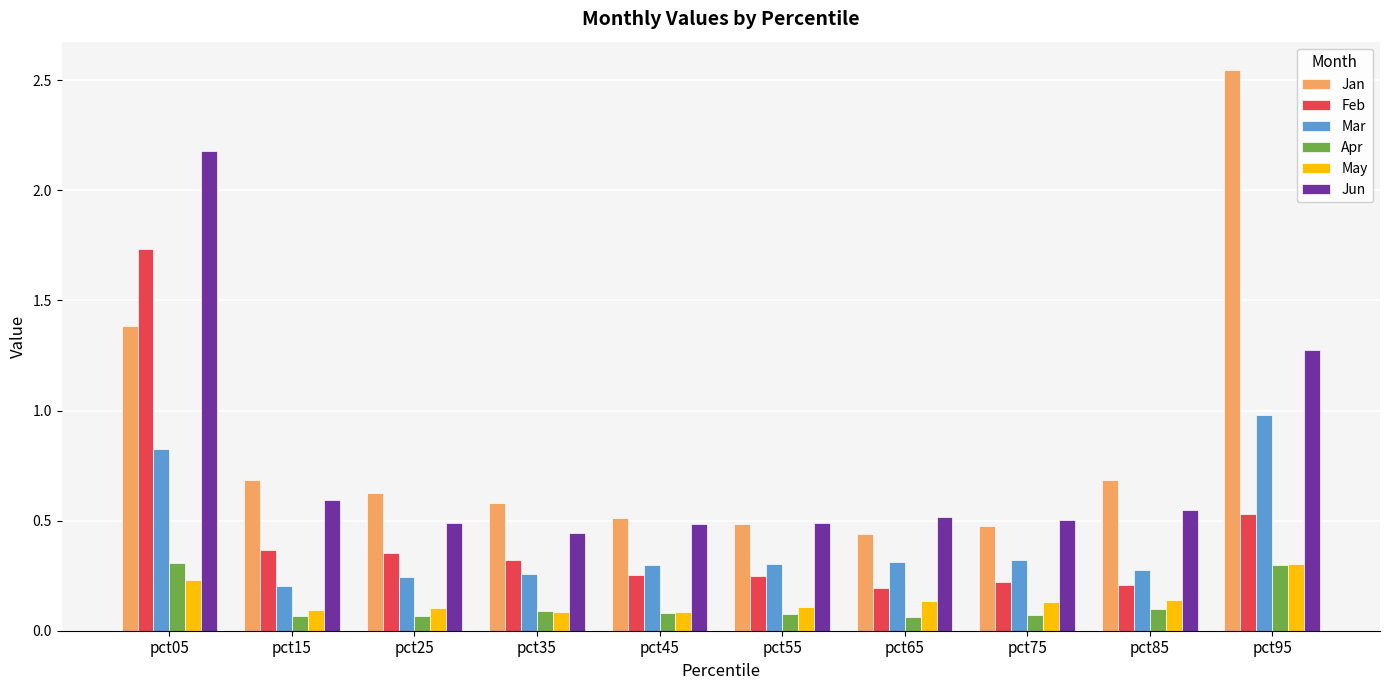

Which series changed the most between pct25 and pct55?

Jan